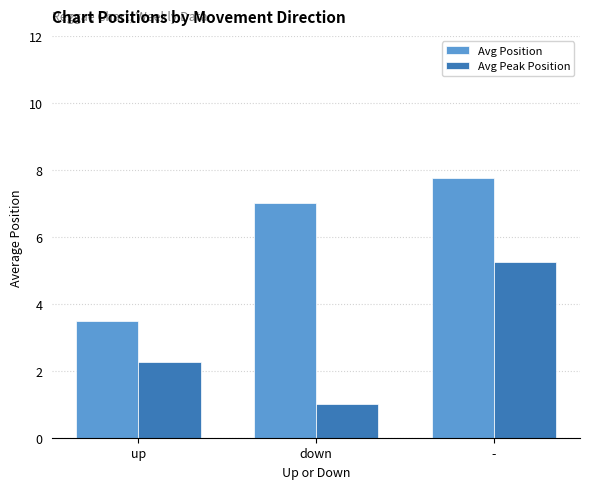

At which label does Avg Position reach its peak?

-